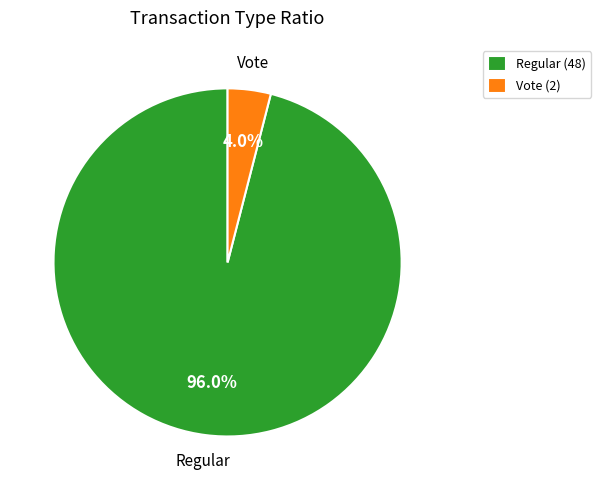

How many slices are in this pie chart?

2